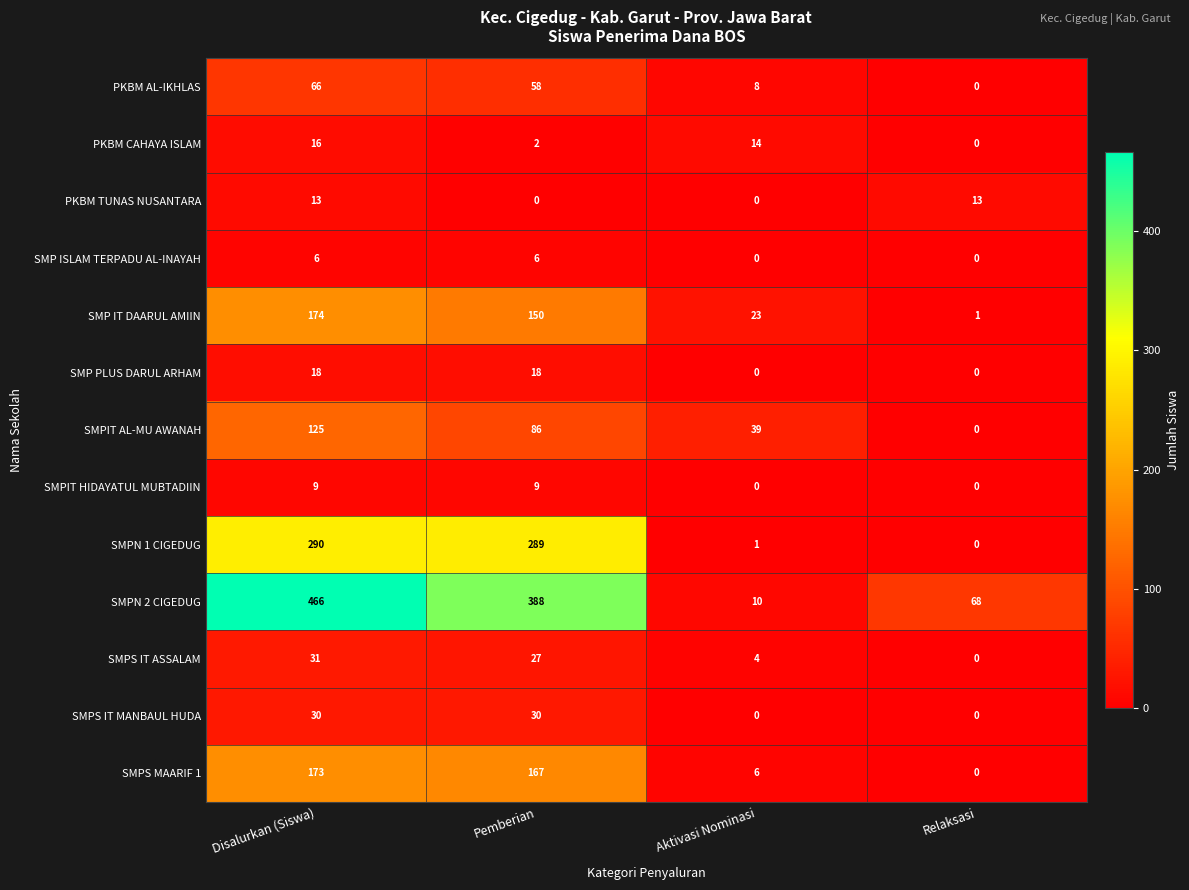

Rank the series at Pemberian from highest to lowest value.

SMPN 2 CIGEDUG, SMPN 1 CIGEDUG, SMPS MAARIF 1, SMP IT DAARUL AMIIN, SMPIT AL-MU AWANAH, PKBM AL-IKHLAS, SMPS IT MANBAUL HUDA, SMPS IT ASSALAM, SMP PLUS DARUL ARHAM, SMPIT HIDAYATUL MUBTADIIN, SMP ISLAM TERPADU AL-INAYAH, PKBM CAHAYA ISLAM, PKBM TUNAS NUSANTARA